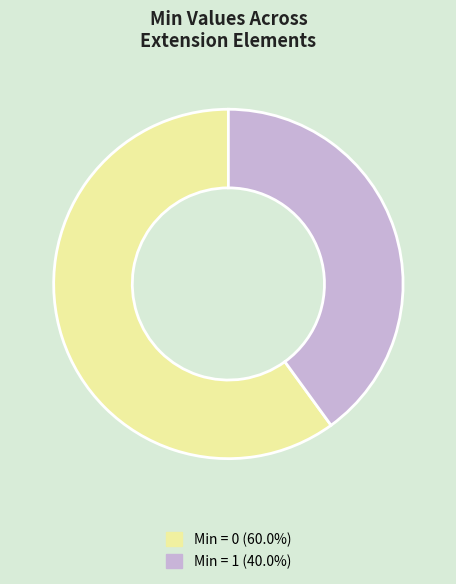

What is the ratio of the value at Min = 0 (60.0%) to the value at Min = 1 (40.0%)?

1.5